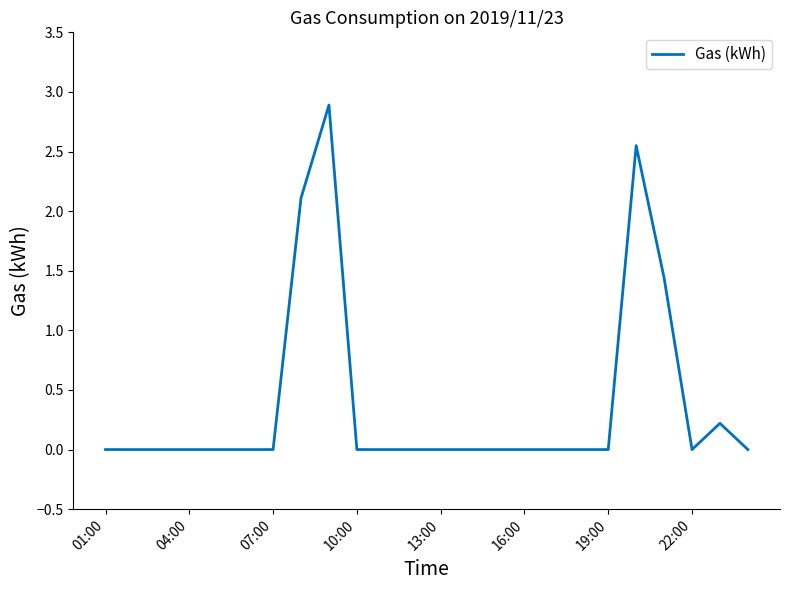

What is the maximum value shown in the chart?

2.9